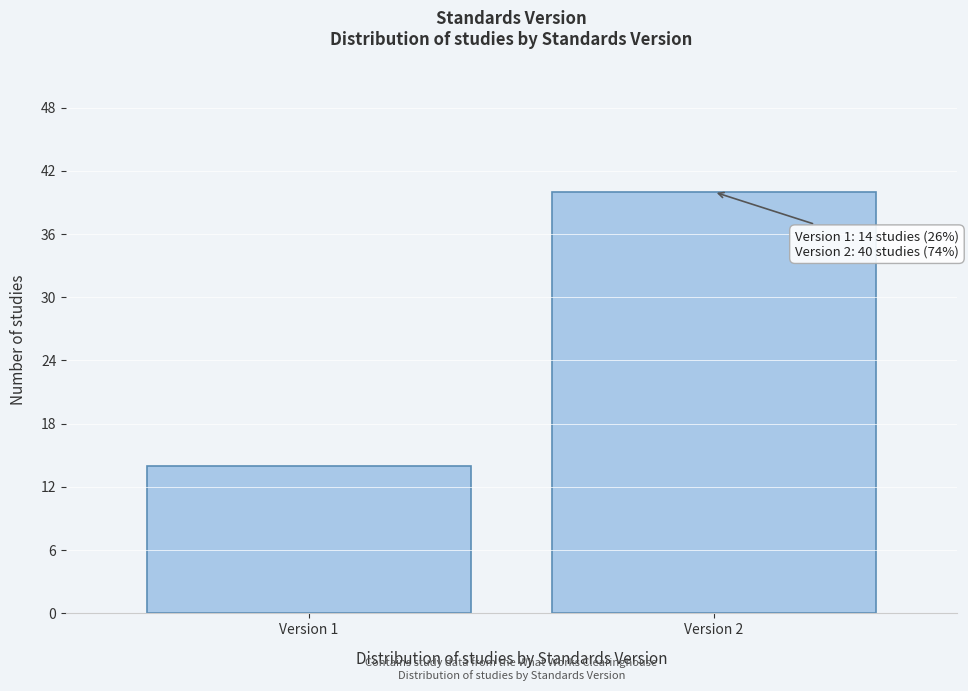

Reading right to left, extract all data points from this chart.

Version 2=40	Version 1=14